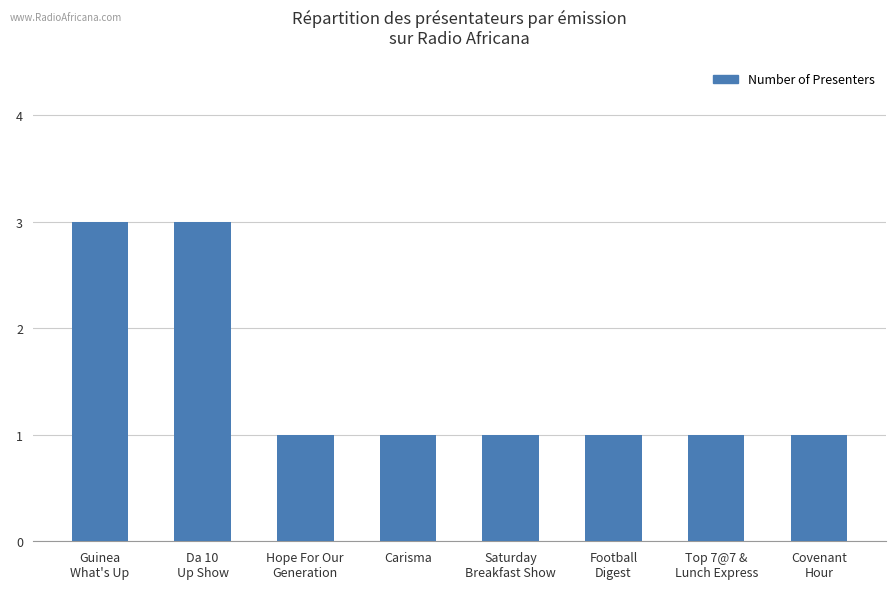

Reading left to right, transcribe all the data shown in this chart.

3	3	1	1	1	1	1	1